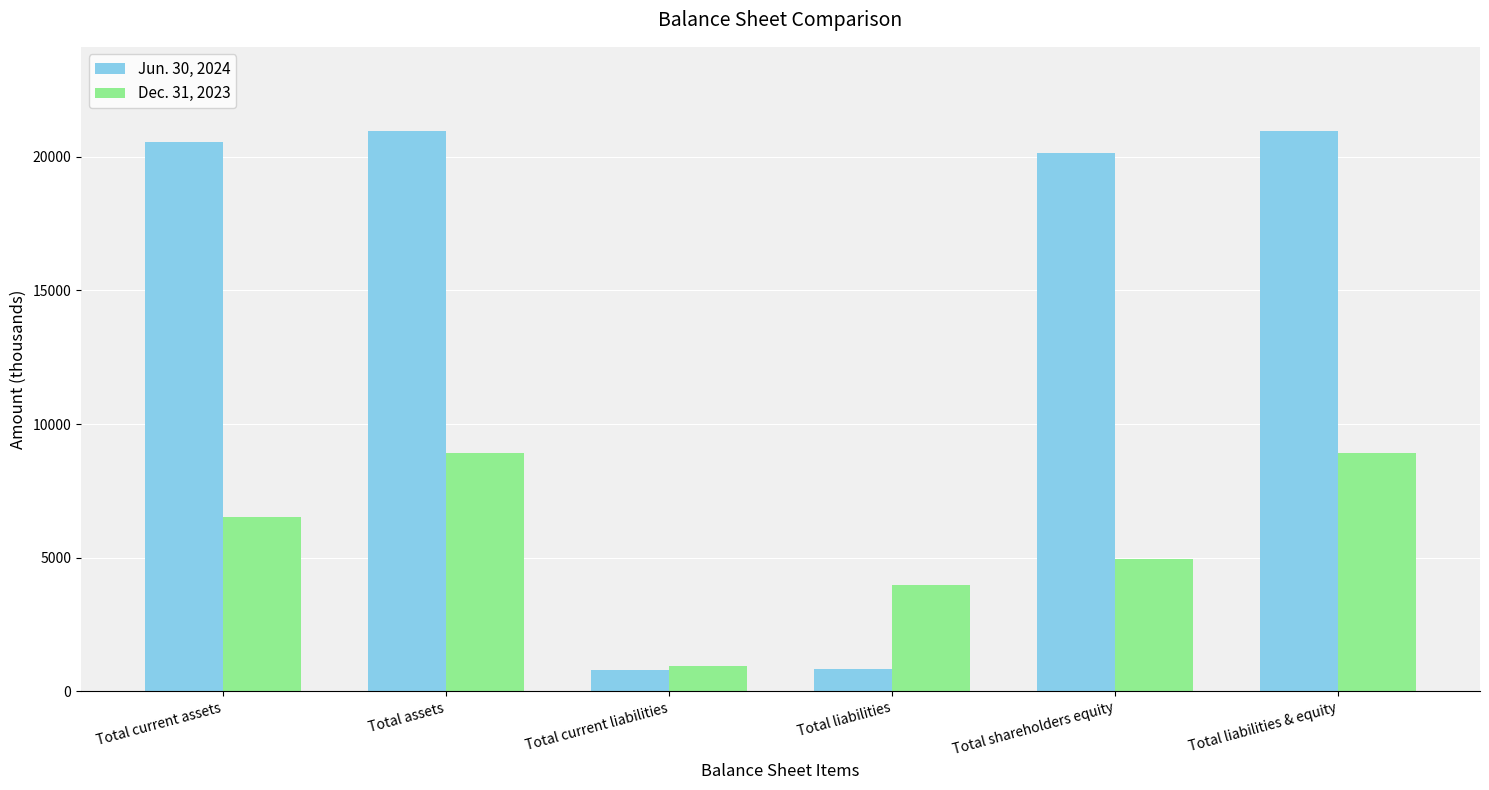

The Jun. 30, 2024 series shows 5700 at Total liabilities & equity. True or false?

False